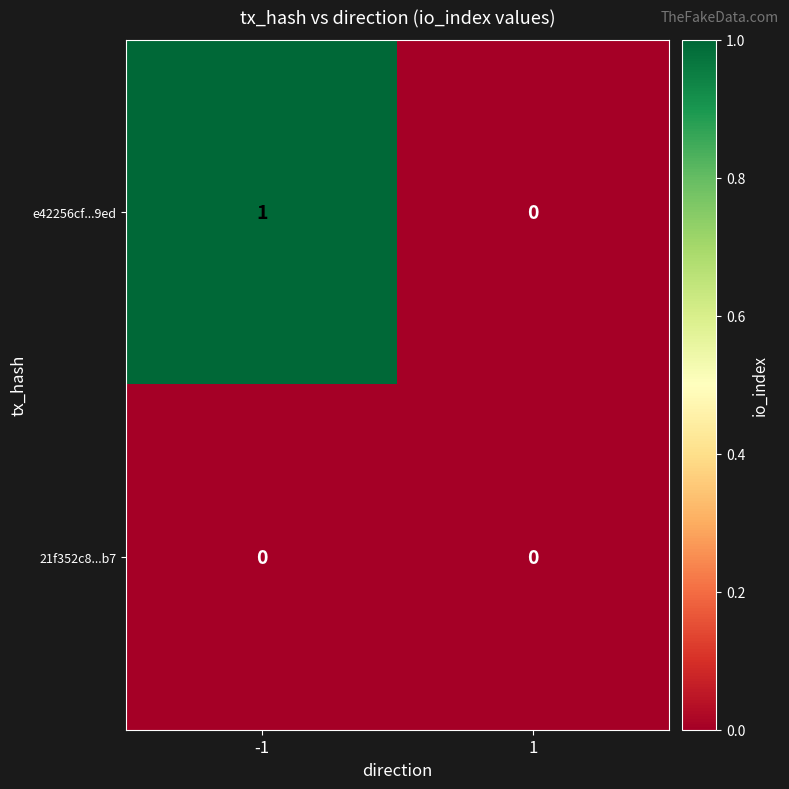

The e42256cf...9ed series shows 0 at -1. True or false?

False